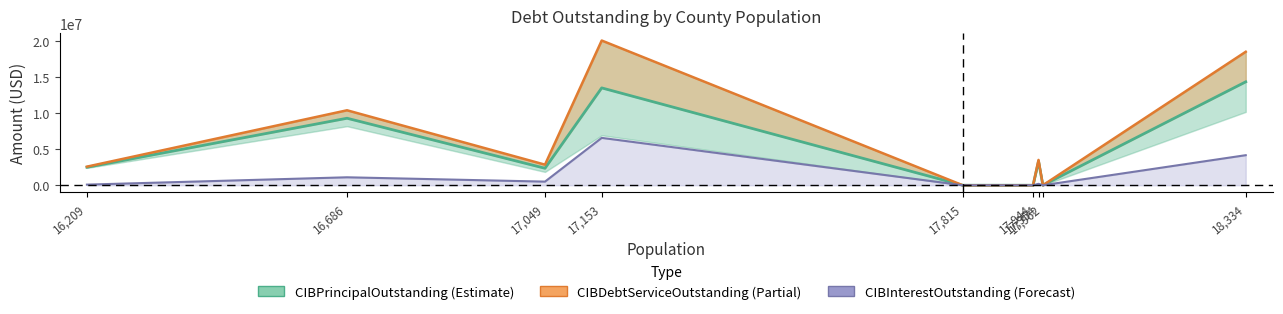

Reading left to right, transcribe all the data shown in this chart.

CIBPrincipalOutstanding: 2500000.0	9320000.0	2360000.0	13540000.0	0.0	0.0	3325000.0	0.0	14385000.0
CIBDebtServiceOutstanding: 2586871.0	10426125.0	2863678.2	20129150.0	0.0	0.0	3521330.0	0.0	18565156.3
CIBInterestOutstanding: 86871.0	1106125.0	503678.2	6589150.0	0.0	0.0	196330.0	0.0	4180156.3